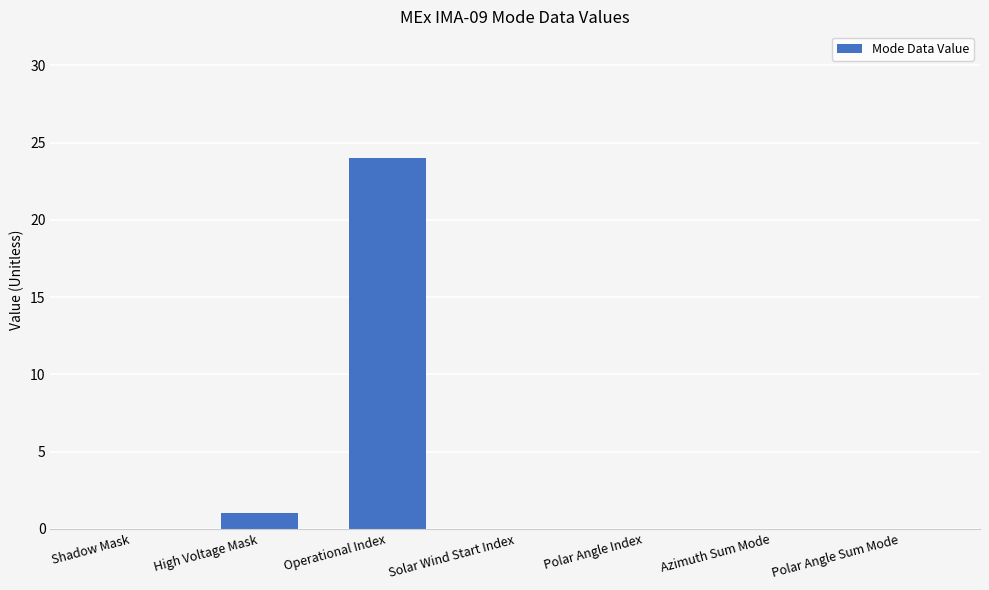

Are the bars horizontal?

No